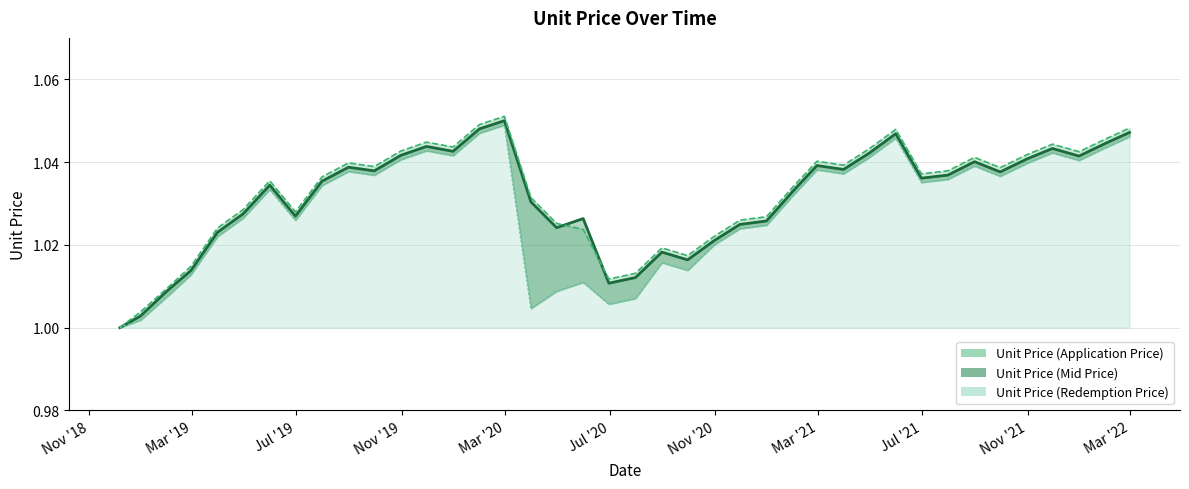

Is the value of Unit Price (Redemption Price) at 2020-05-31 greater than the value of Unit Price (Mid Price) at 2021-05-31?

No